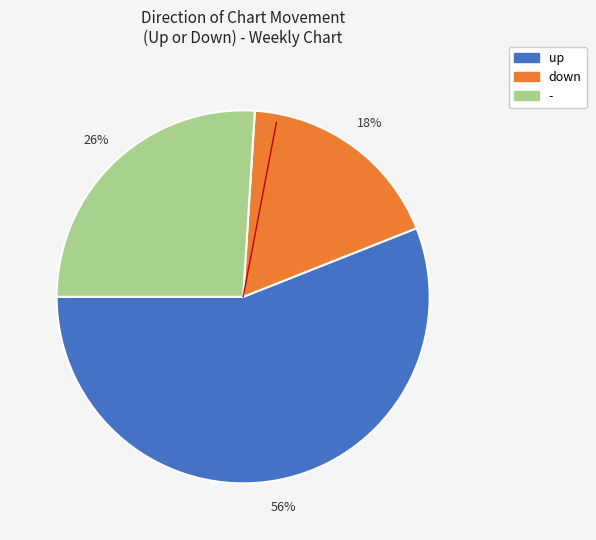

Is it true that up is 65% of the pie?

False